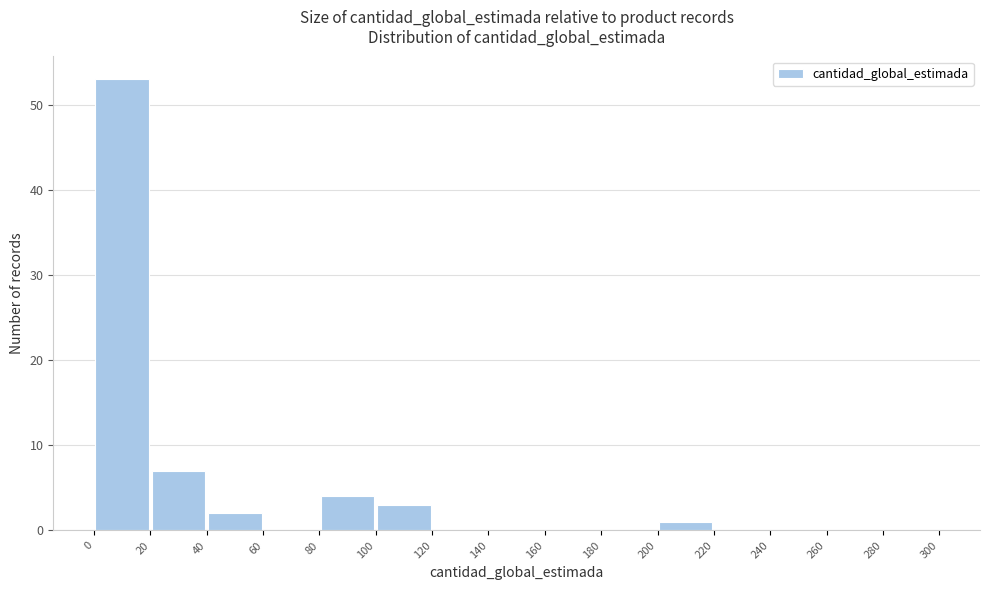

Reading left to right, transcribe this chart: for each bar, give the range it covers on the x-axis and its height. The values are not printed on the chart, so give them approximately, as read against the axis.

0 to 20: 53
20 to 40: 7
40 to 60: 2
60 to 80: 0
80 to 100: 4
100 to 120: 3
120 to 140: 0
140 to 160: 0
160 to 180: 0
180 to 200: 0
200 to 220: 1
220 to 240: 0
240 to 260: 0
260 to 280: 0
280 to 300: 0